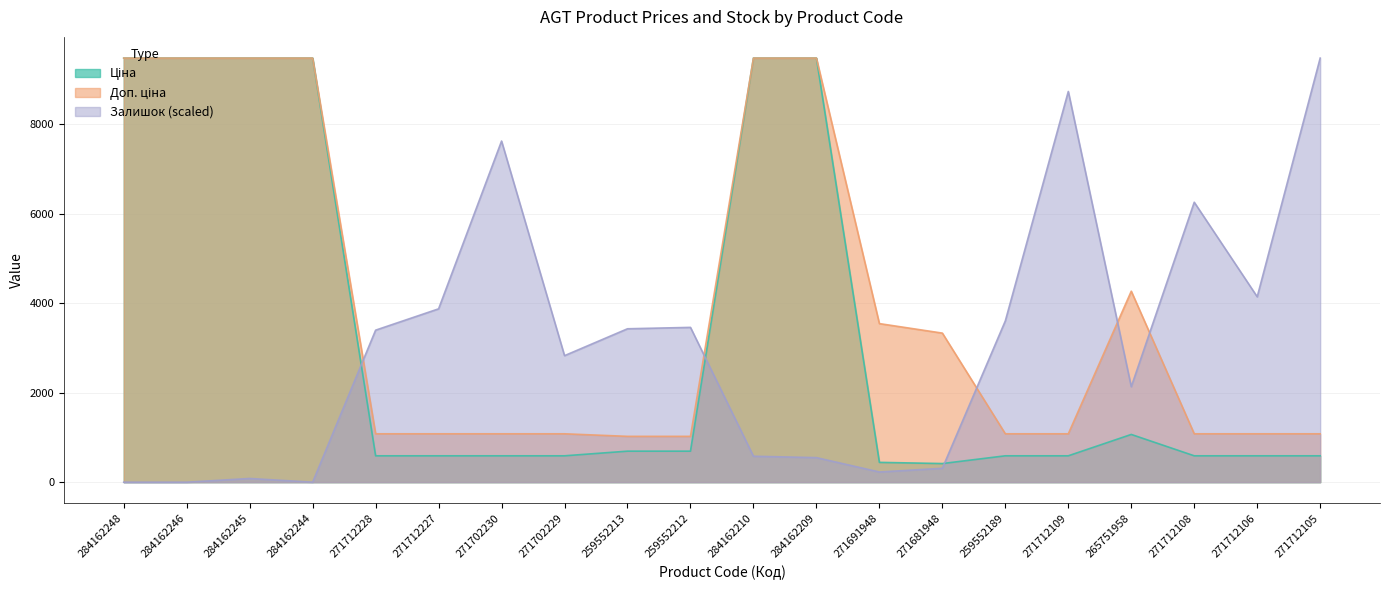

At which category does the chart reach its minimum across all series?

284162248